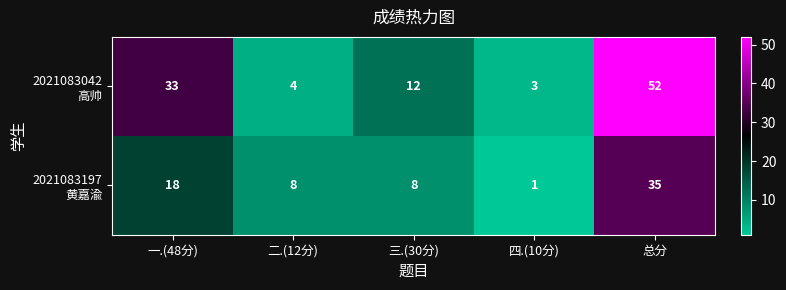

At which category is the sum across all series the highest?

总分